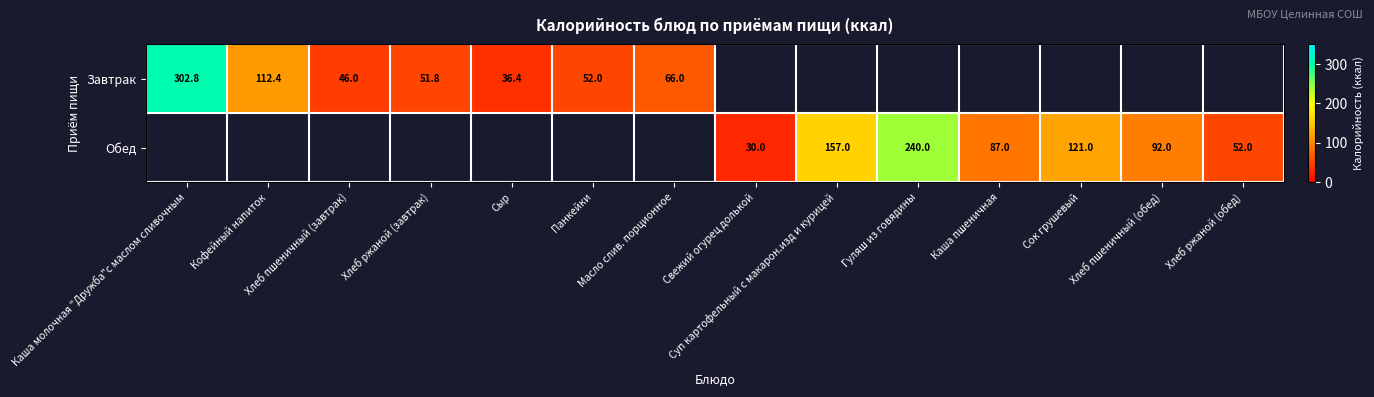

Which category has the highest value in the Завтрак series?

Каша молочная "Дружба"с маслом сливочным